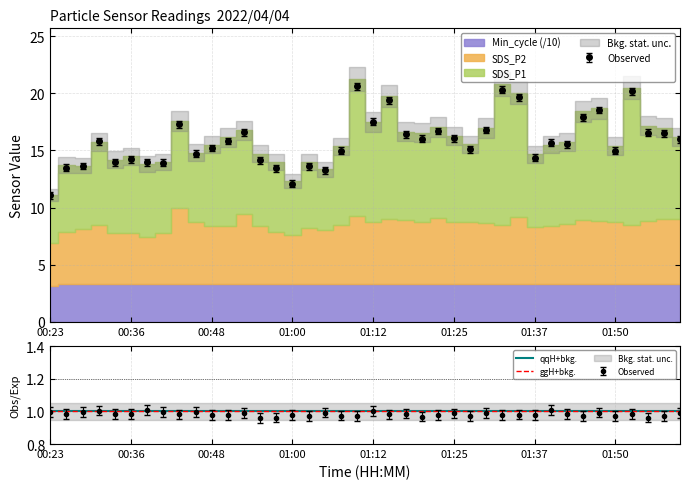

How many values in the SDS_P2 series exceed 5?

28